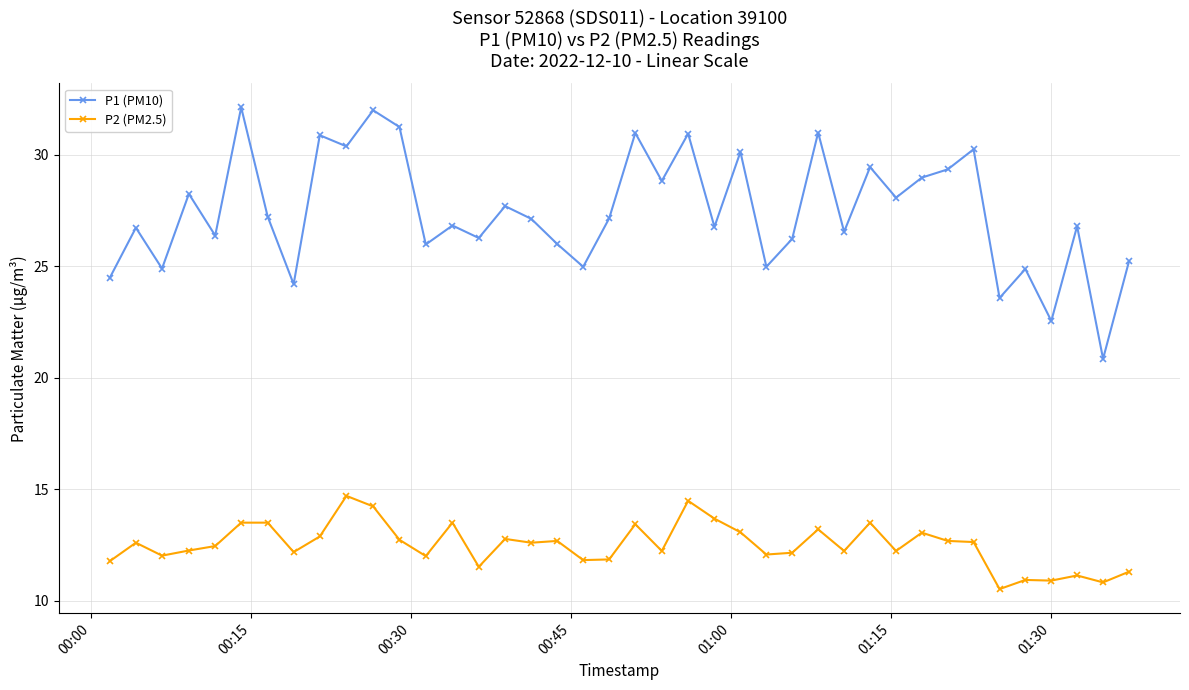

List the series in order of their peak value, lowest first.

P2 (PM2.5), P1 (PM10)